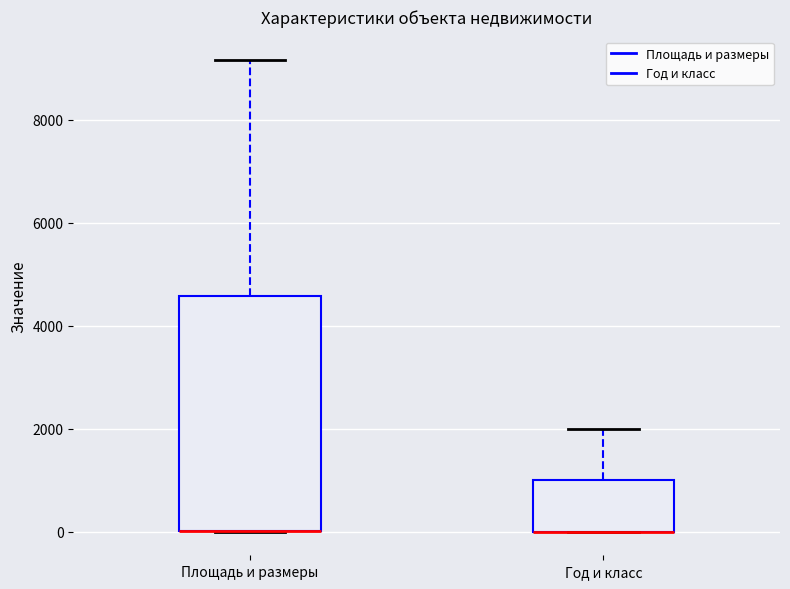

Reading left to right, transcribe this box plot: for each box, give where its median line is, the range the box spans, and where its two whiskers end, as read against the y-axis. The values are not printed on the chart, so give them approximately, as read against the axis.

Площадь и размеры: median 0 (drawn on the box's lower edge), box 0 to 4600, whiskers 0 to 9200
Год и класс: median 0 (drawn on the box's lower edge), box 0 to 1000, whiskers 0 to 2000